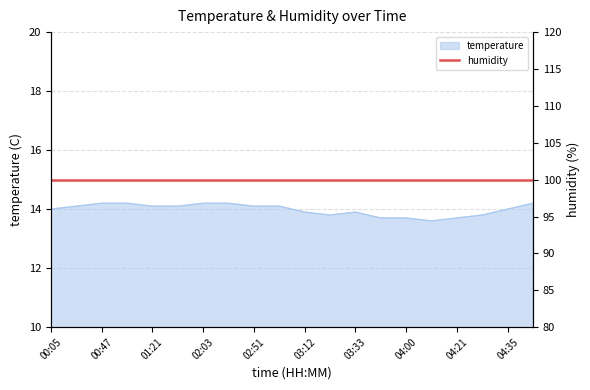

What is the change in value from 00:33 to 03:12?

-0.2